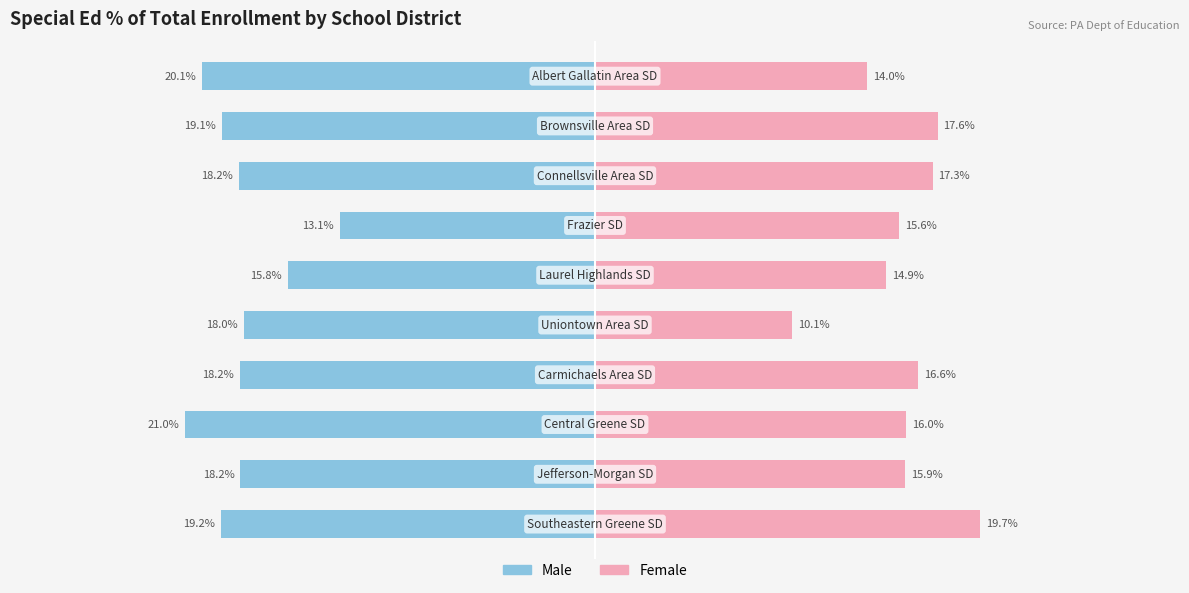

What value does the Male series have at 8?

-18.2